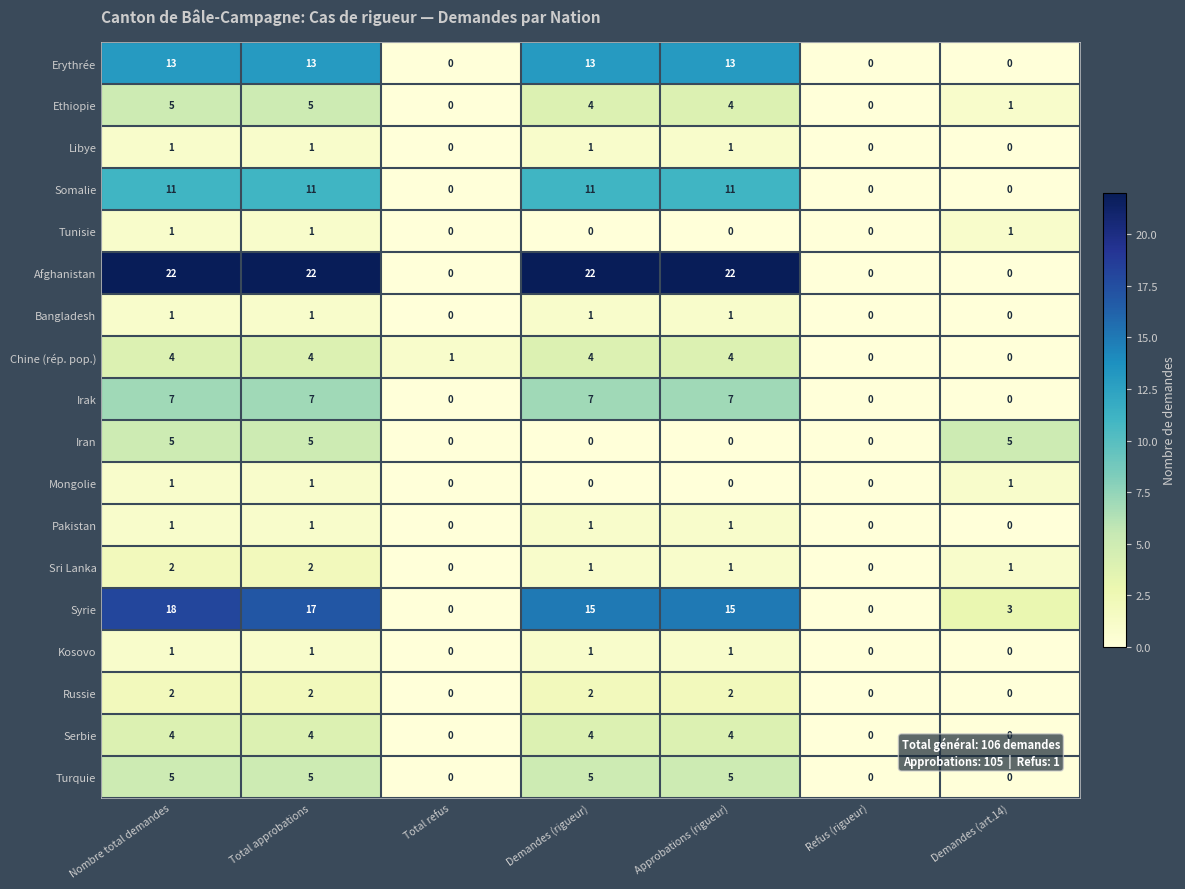

What is the difference between the highest and lowest values at Nombre total demandes?

21